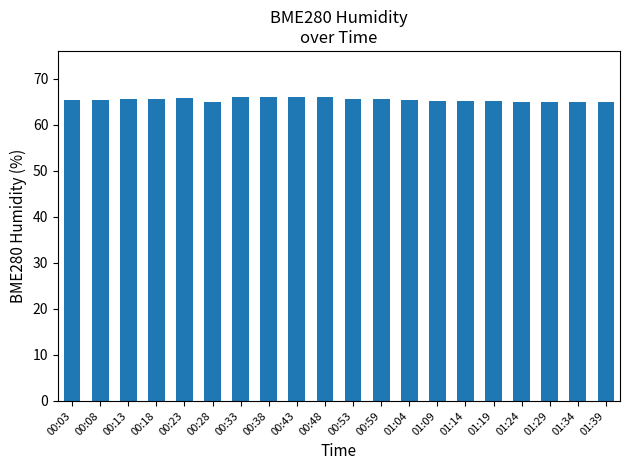

What position from the right is 00:18?

17